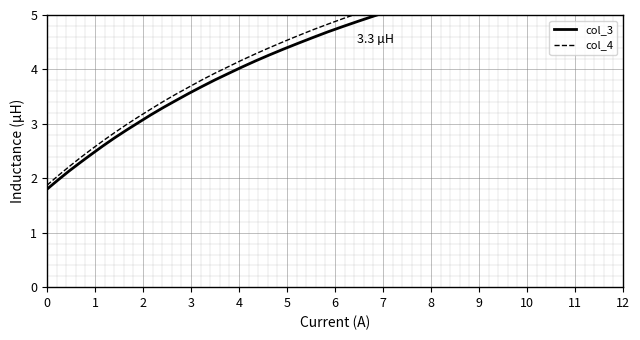

Which series has the largest range (max minus min)?

col_4